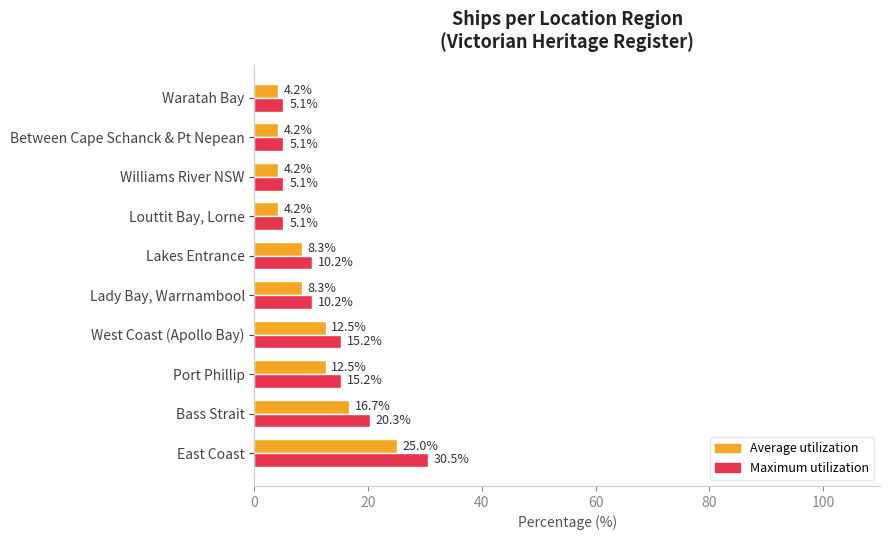

Rank the series by their maximum value, from lowest to highest.

Average utilization, Maximum utilization